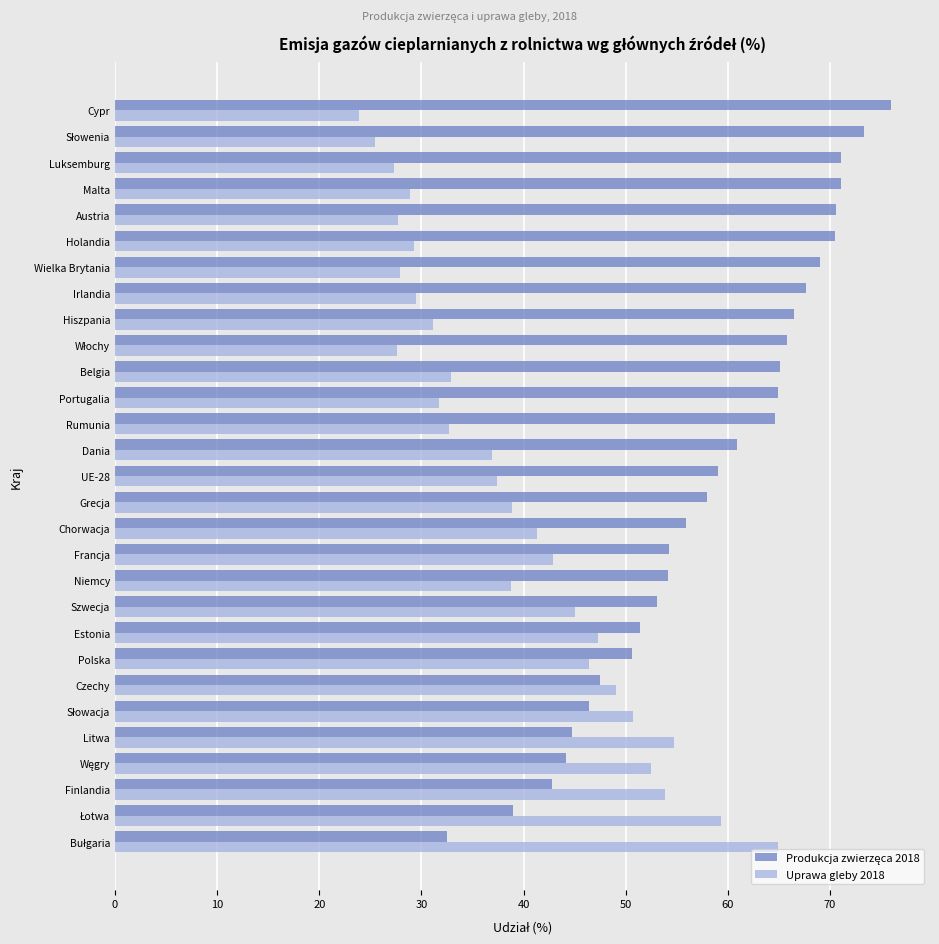

True or false: Uprawa gleby 2018 has a value of 36.9 at Dania.

True